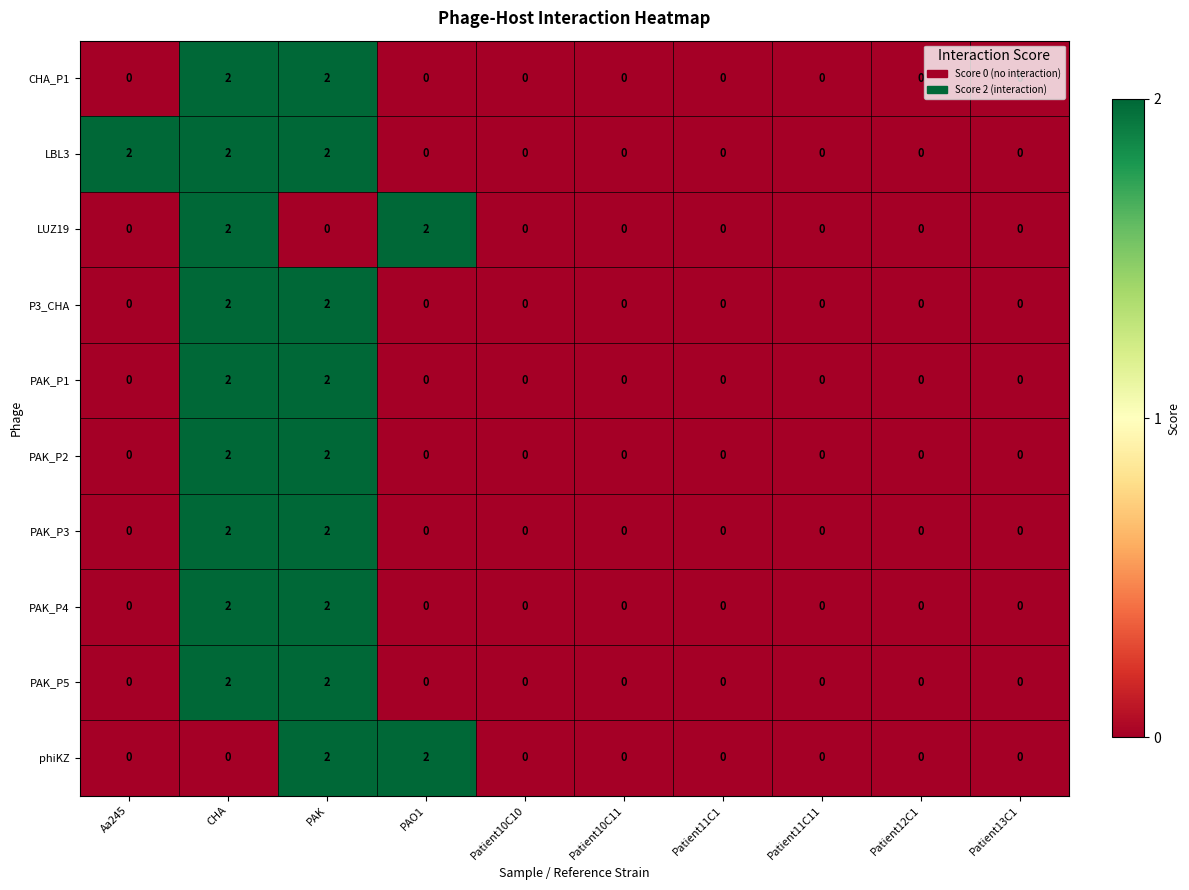

The value of PAK_P1 at Patient11C1 is 0. True or false?

True